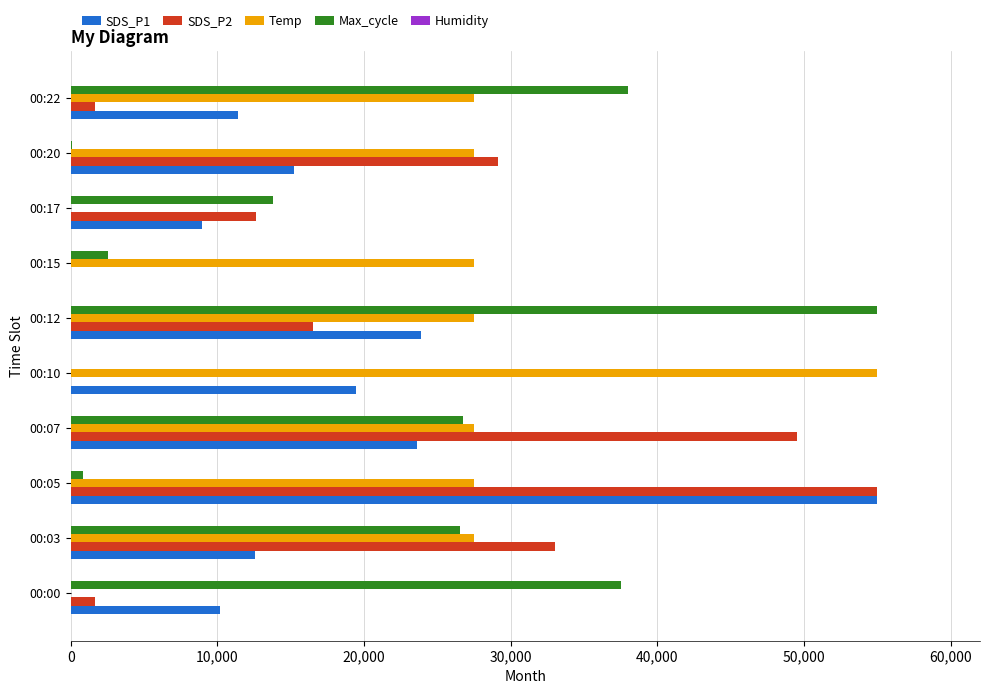

How many categories are shown in the chart?

10